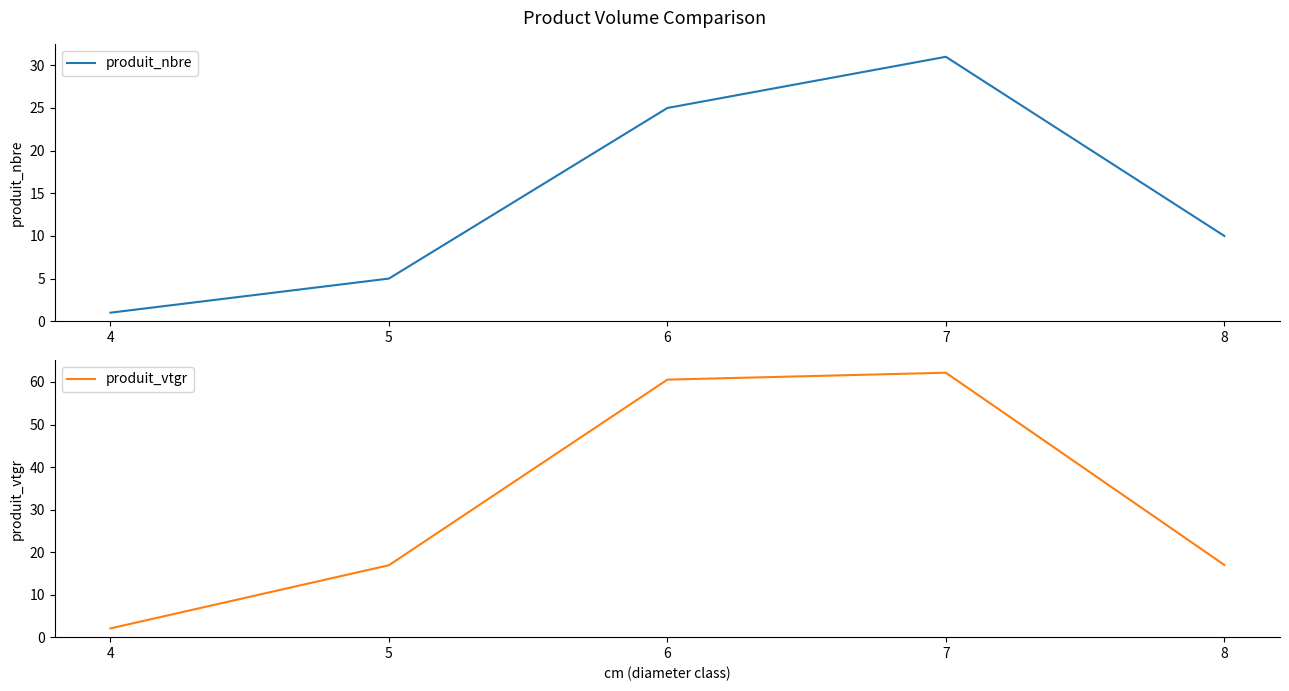

True or false: produit_nbre has more than 0 interior local peaks.

True